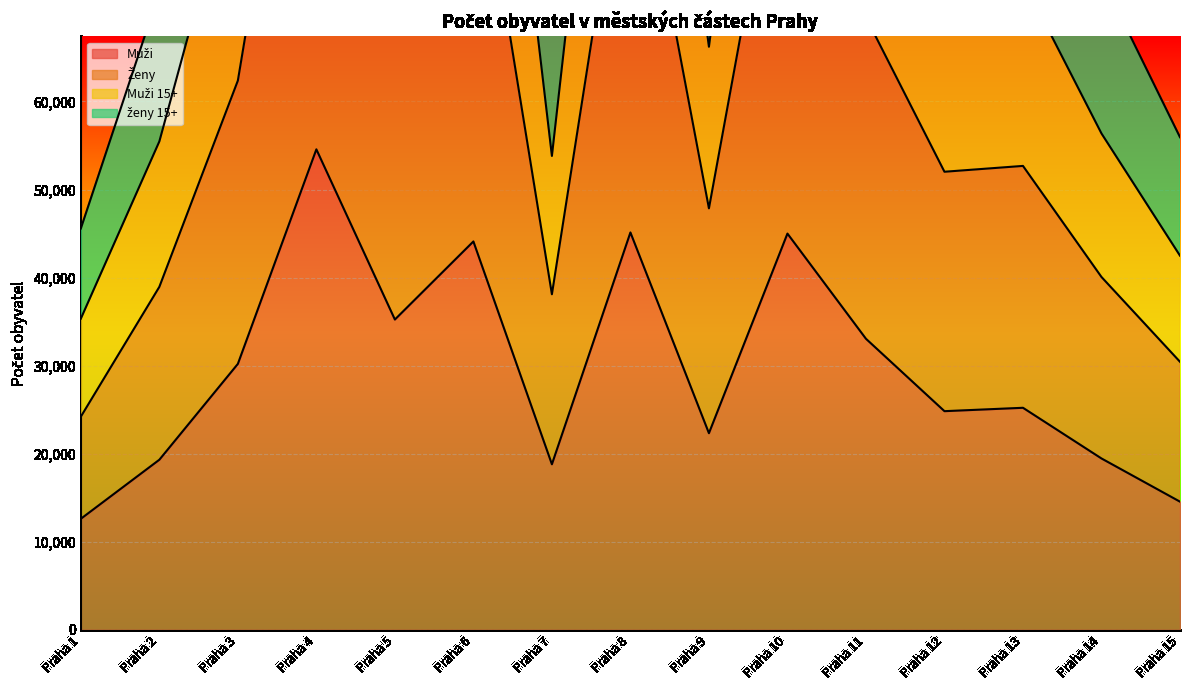

True or false: Ženy and Muži intersect in this chart.

False